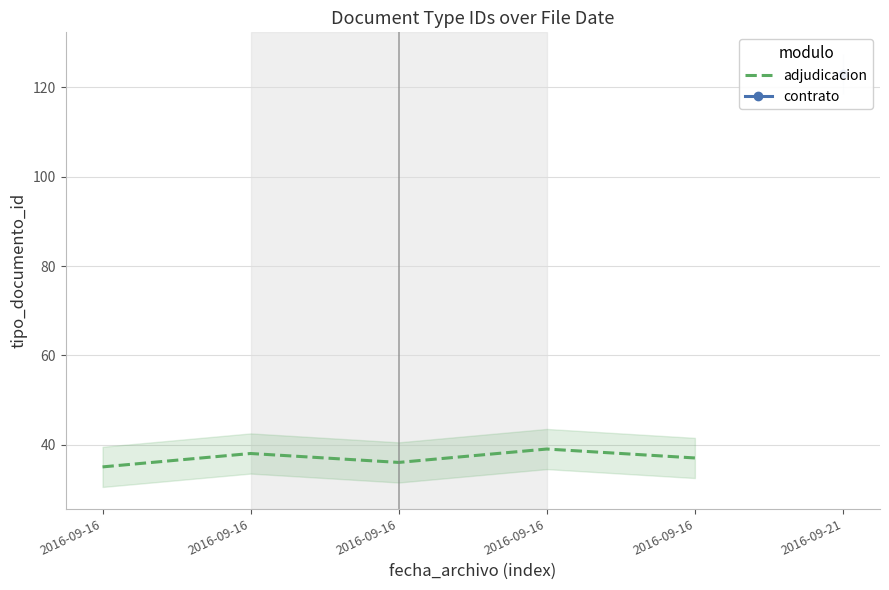

List the labels in order of value, smallest first.

2016-09-16, 2016-09-16, 2016-09-16, 2016-09-16, 2016-09-16